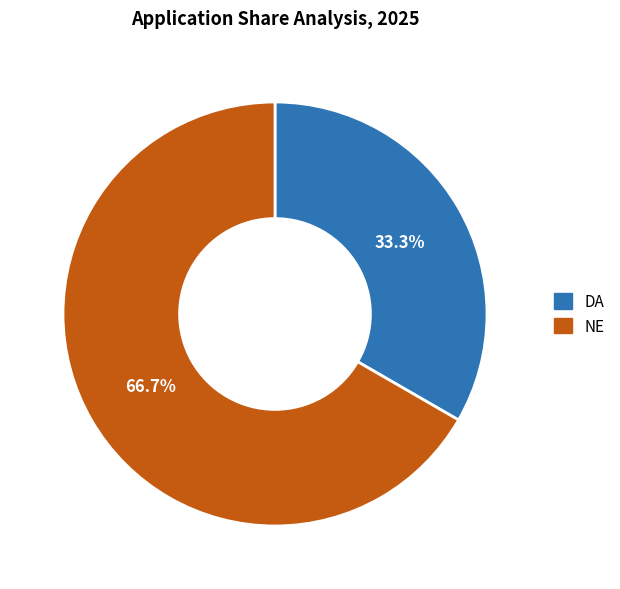

Rank the categories by value from lowest to highest.

DA, NE